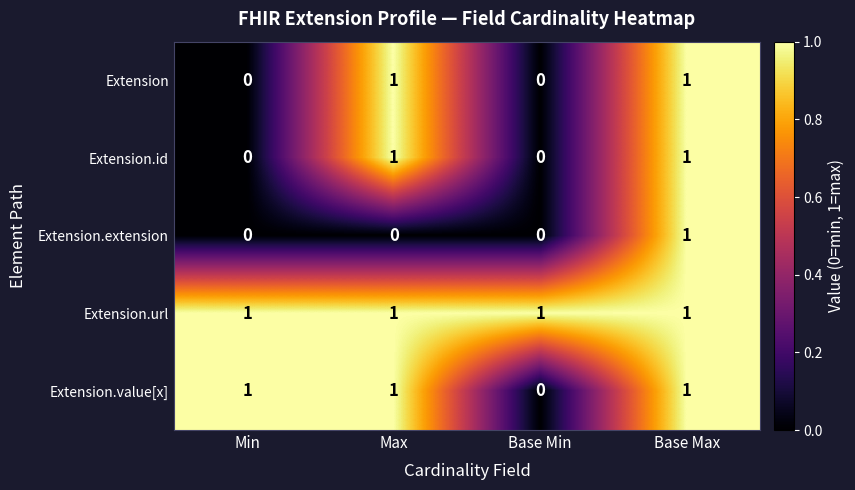

True or false: Extension.value[x] has a value of 1 at Min.

True